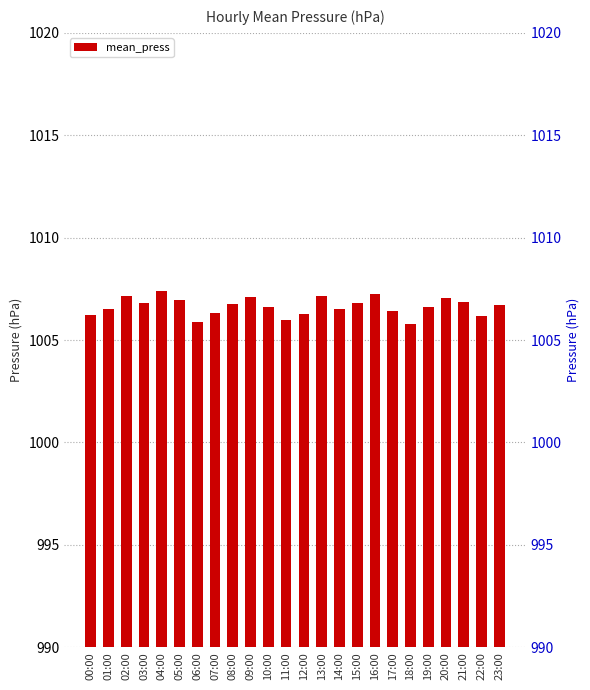

The value at 07:00 is 1006.3. True or false?

True